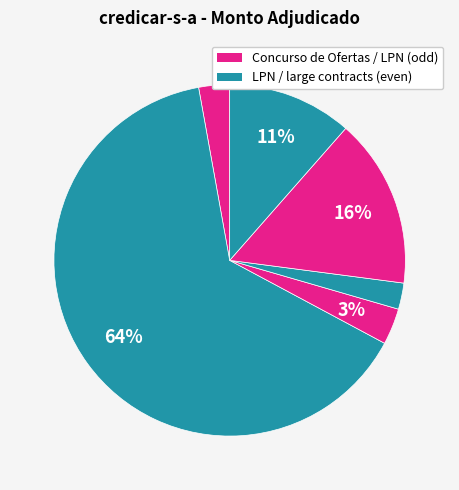

Count the number of slices in the pie.

6